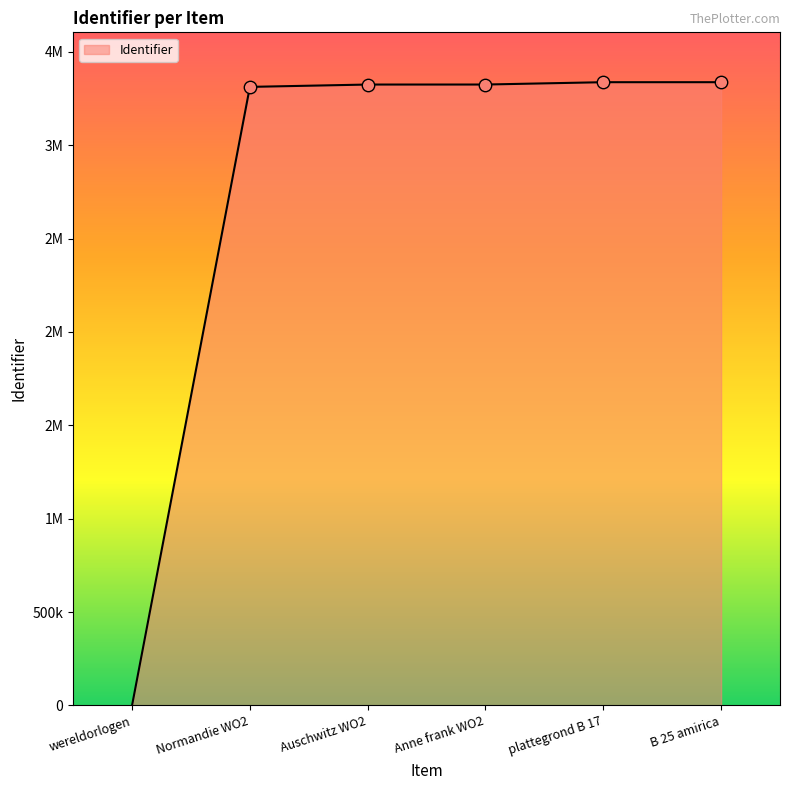

Does the chart have visible grid lines?

No